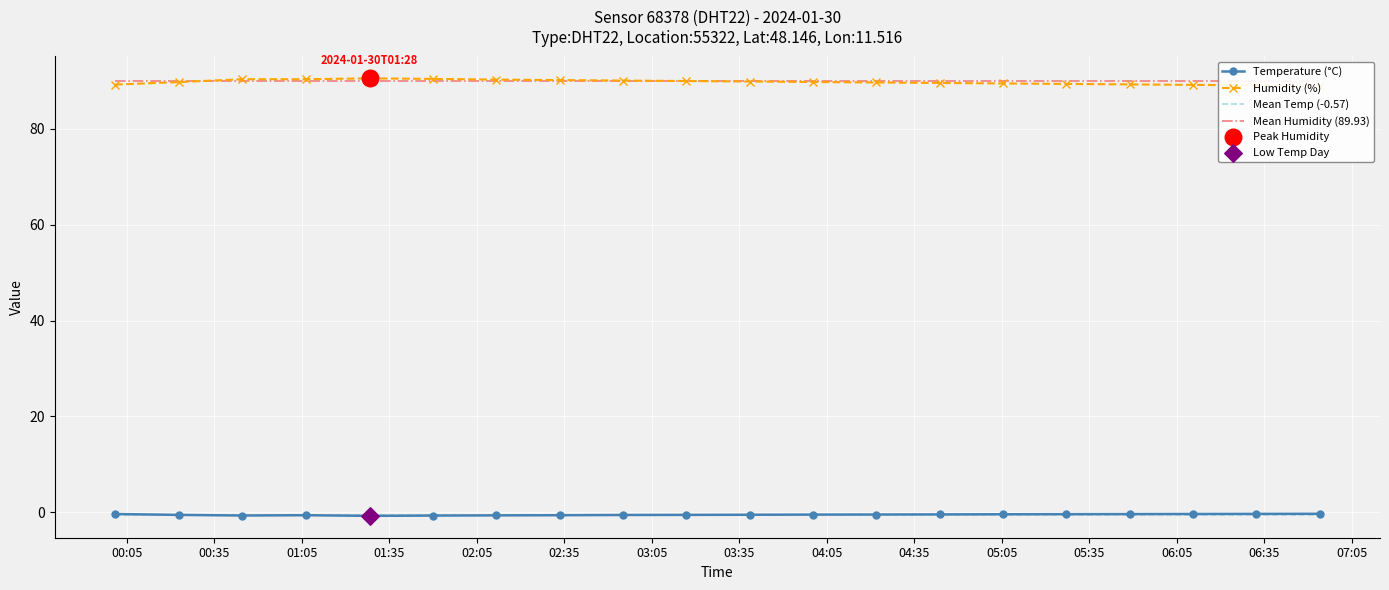

Which series reaches the minimum Y coordinate?

Temperature (°C)